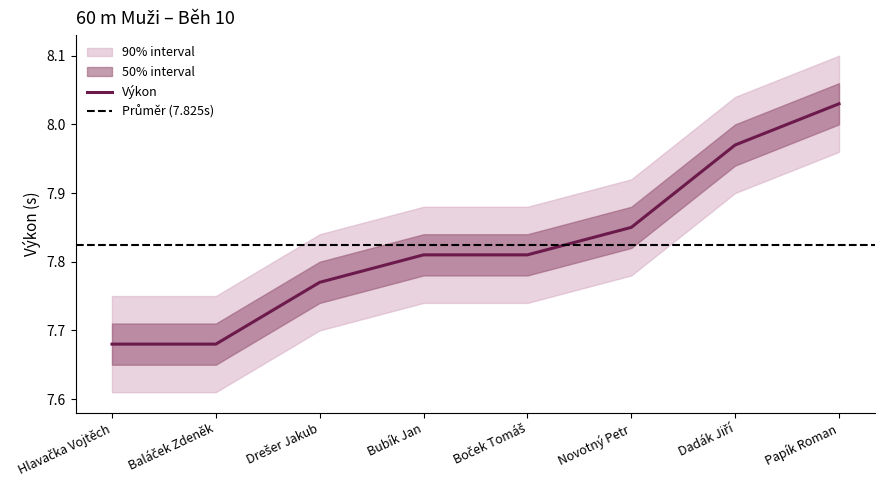

List the labels in order of value, largest first.

Papík Roman, Dadák Jiří, Novotný Petr, Bubík Jan, Boček Tomáš, Drešer Jakub, Hlavačka Vojtěch, Baláček Zdeněk